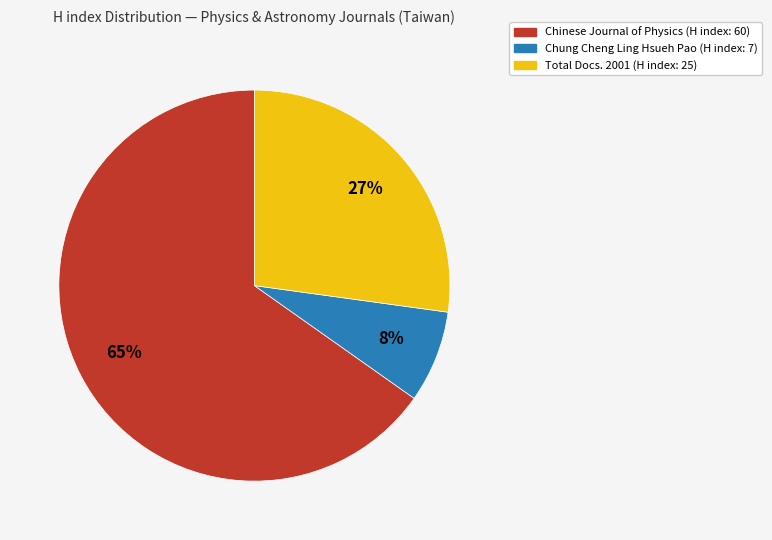

How many slices are in this pie chart?

3